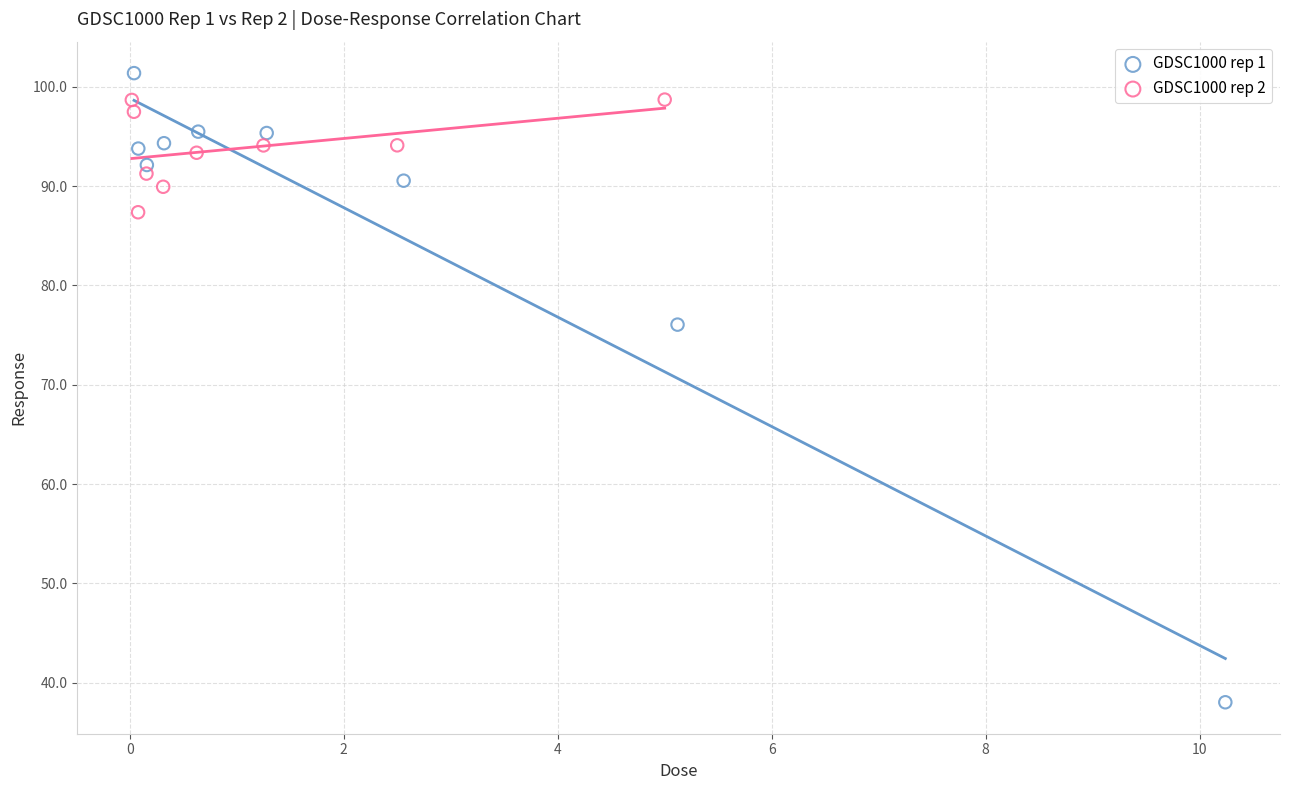

Which series has the largest Y range (max minus min)?

GDSC1000 rep 1